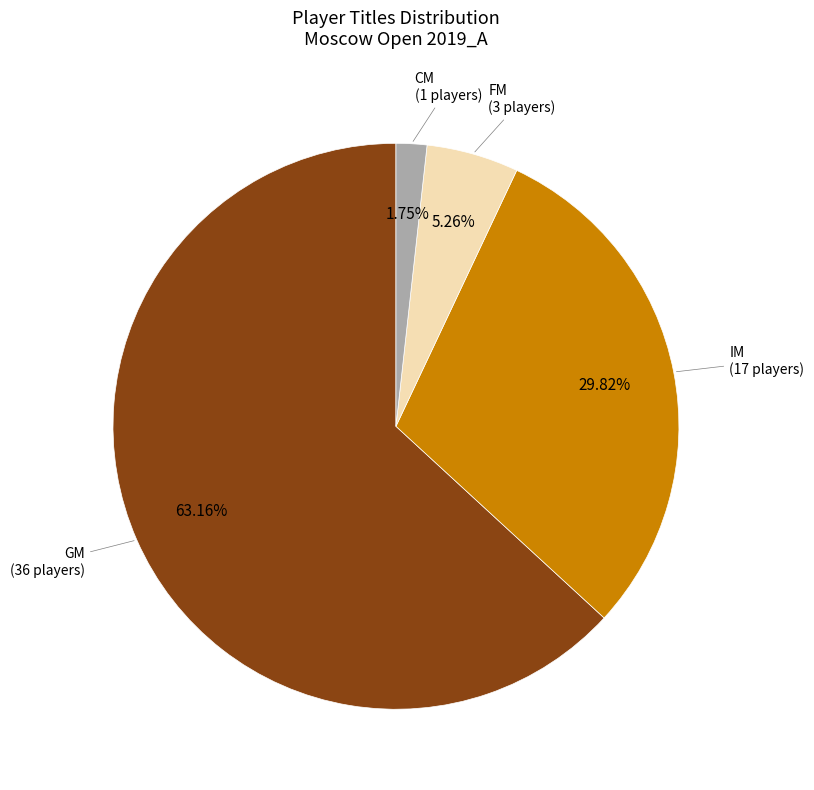

How many slices are in this pie chart?

4